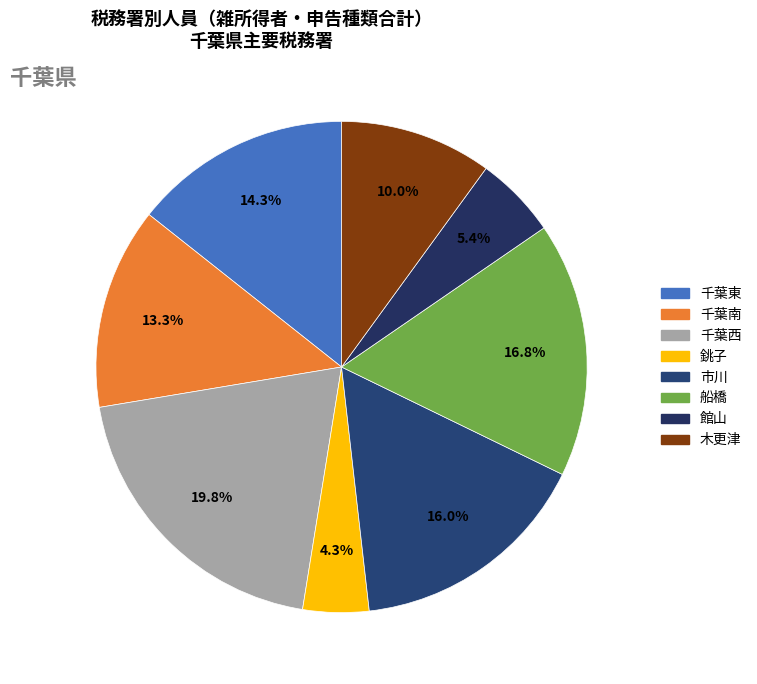

How many segments does this pie chart have?

8